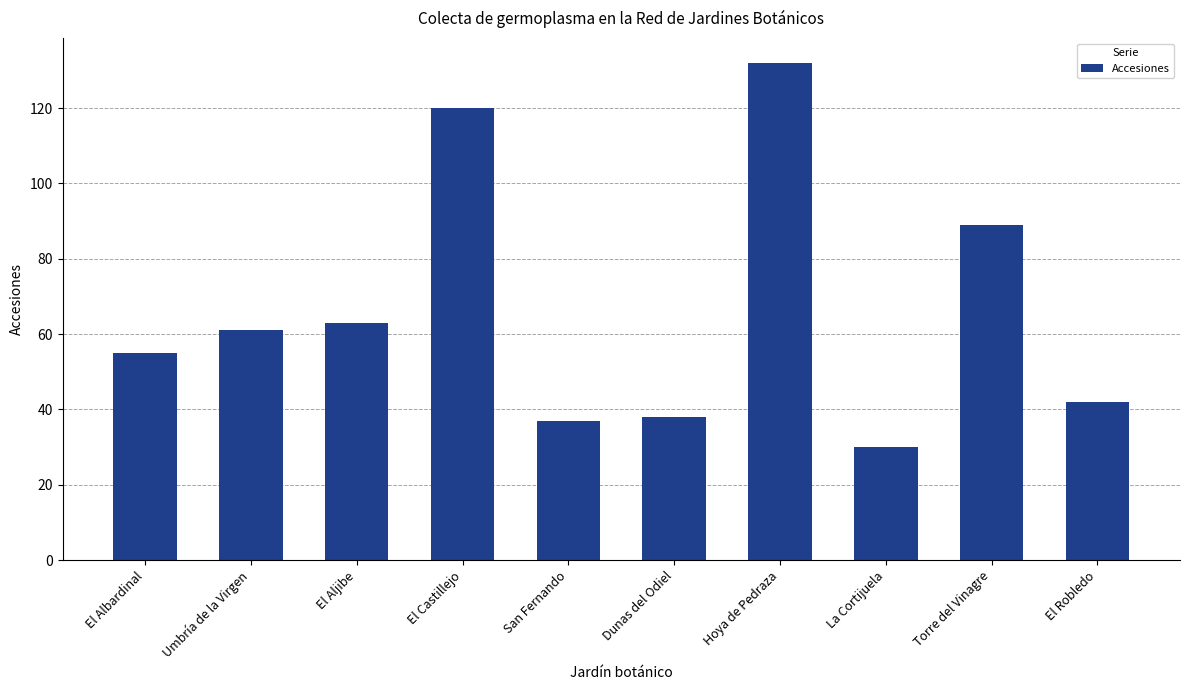

What is the difference between the second highest and second lowest values?

83